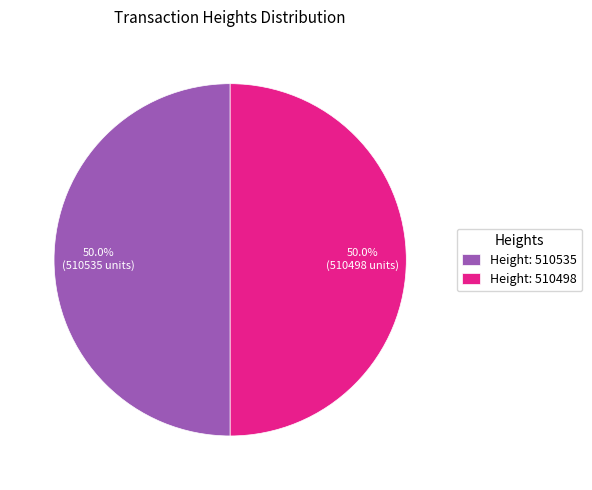

What is the total percentage of Height: 510535 and Height: 510498?

100.0%